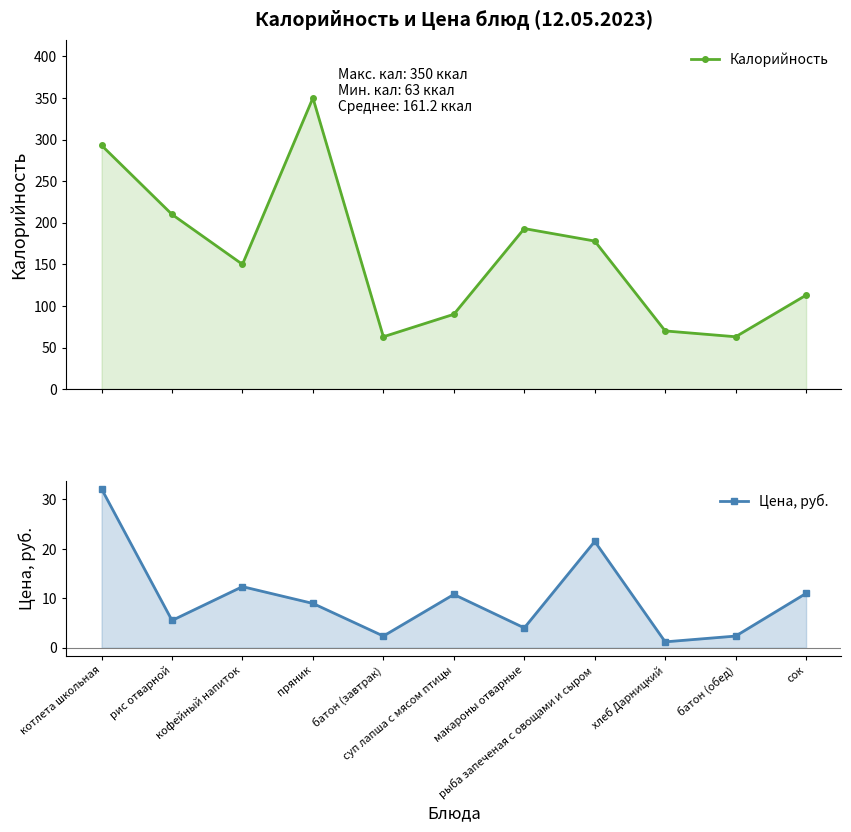

Reading left to right, what are all the values shown in this chart?

Калорийность: 293.0	210.0	150.0	350.0	63.0	90.0	193.0	178.0	70.0	63.0	113.0
Цена, руб.: 32.1	5.5	12.4	9.0	2.4	10.8	4.0	21.5	1.2	2.4	11.0